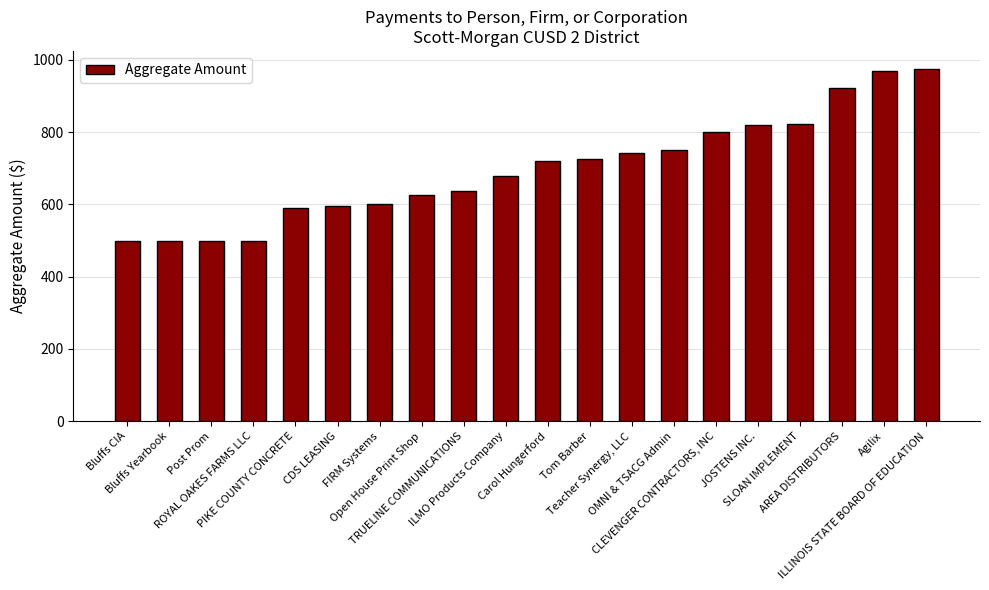

How many series are shown in this chart?

1